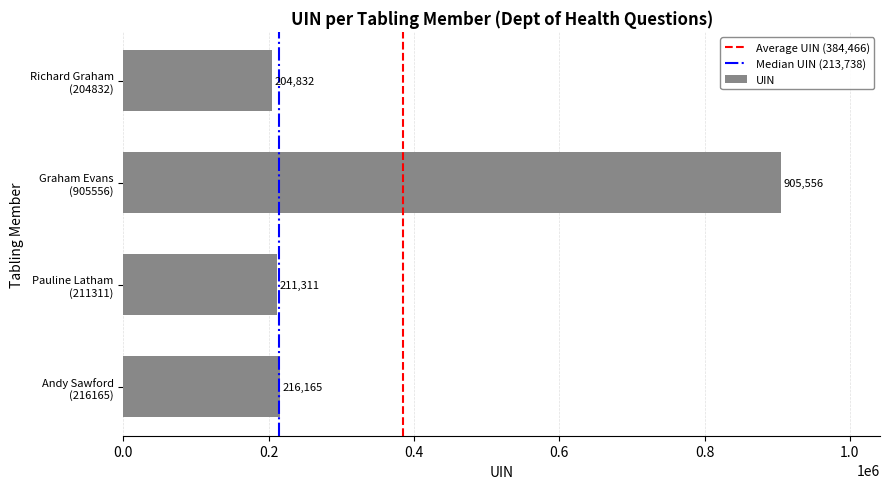

Reading bottom to top, transcribe all the data shown in this chart.

216165	211311	905556	204832